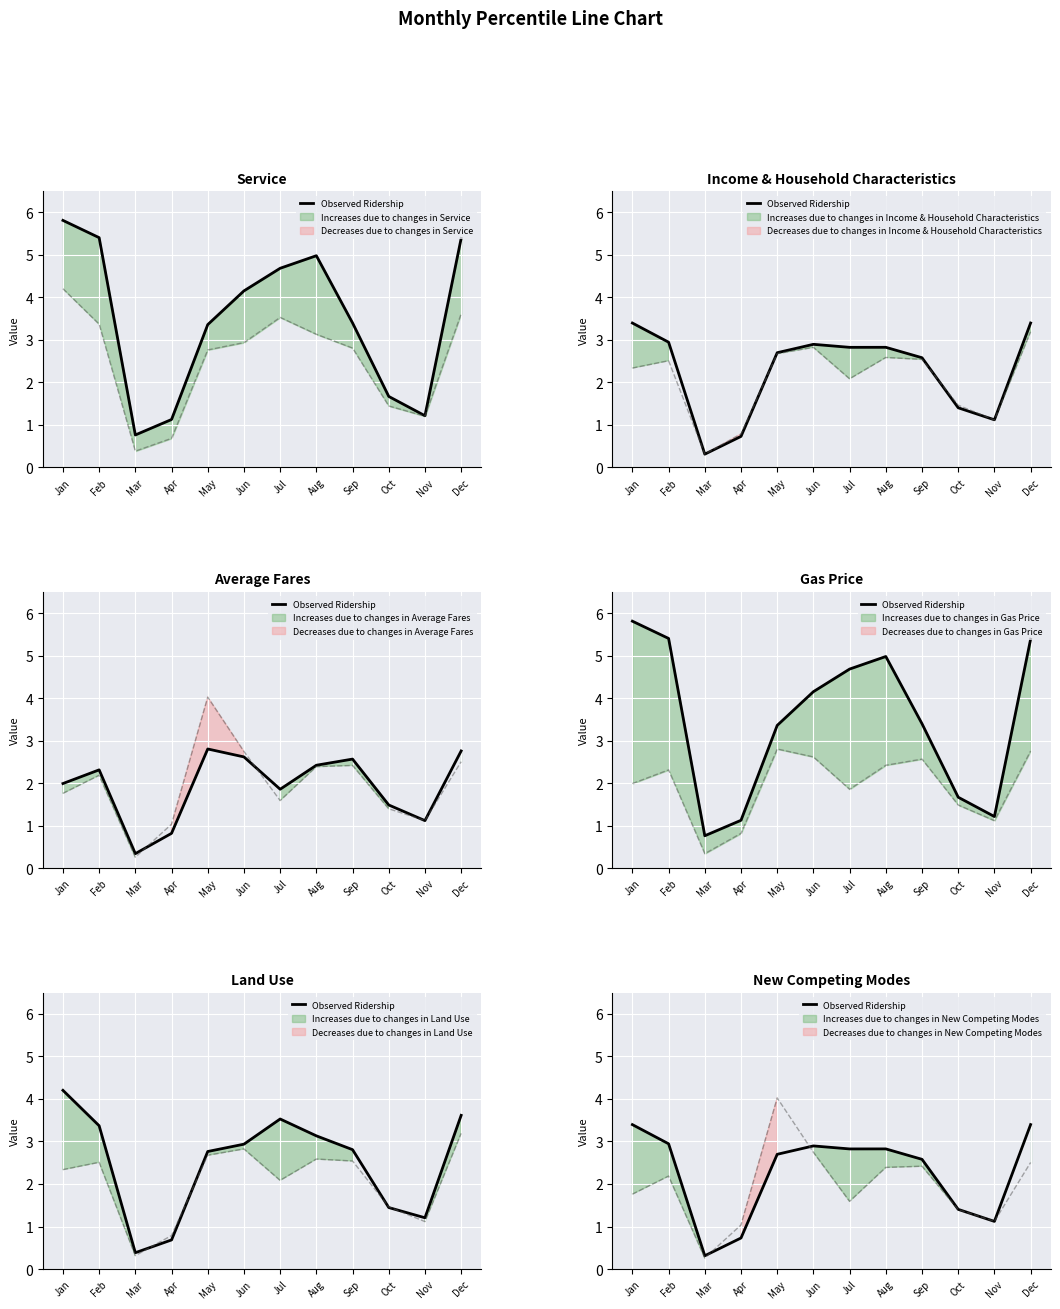

At which category does the chart reach its minimum across all series?

Mar